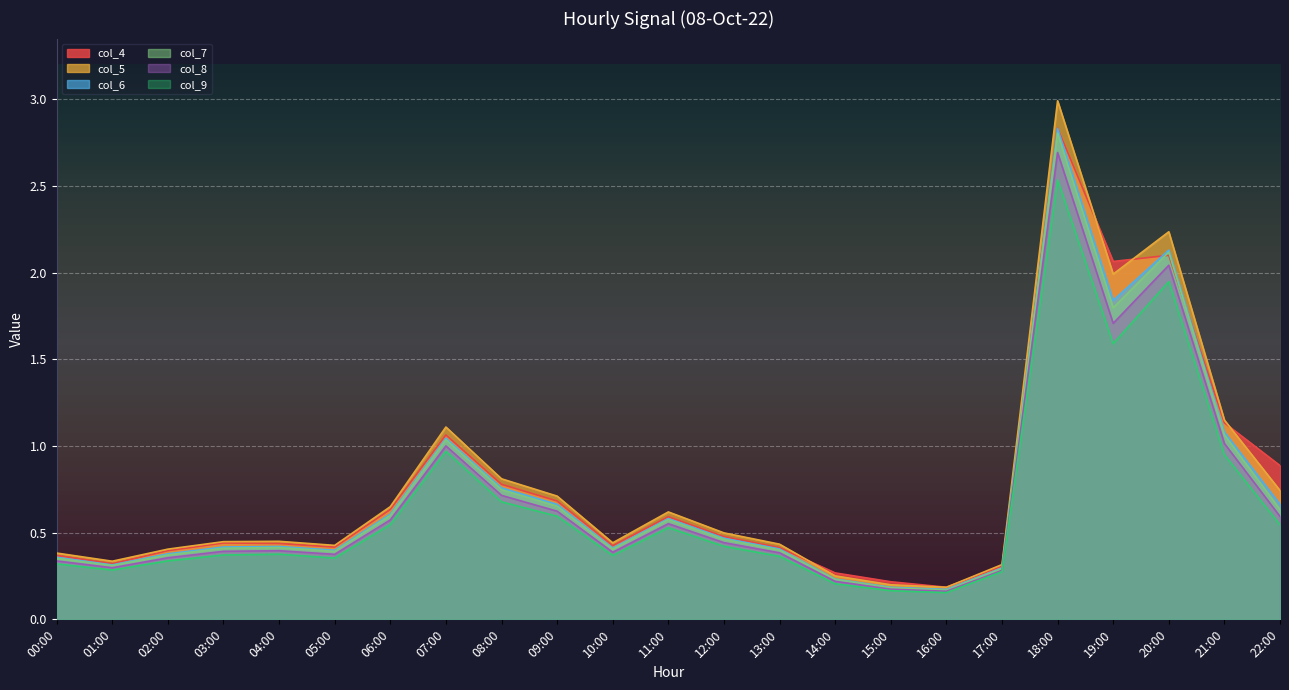

What is the difference between the highest and lowest values at 12:00?

0.1